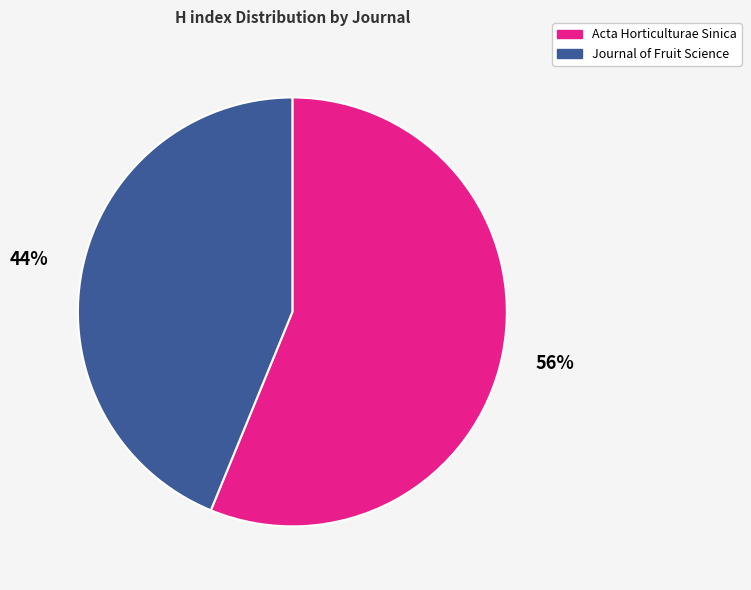

Combined, do Journal of Fruit Science and Acta Horticulturae Sinica account for over 50%?

Yes